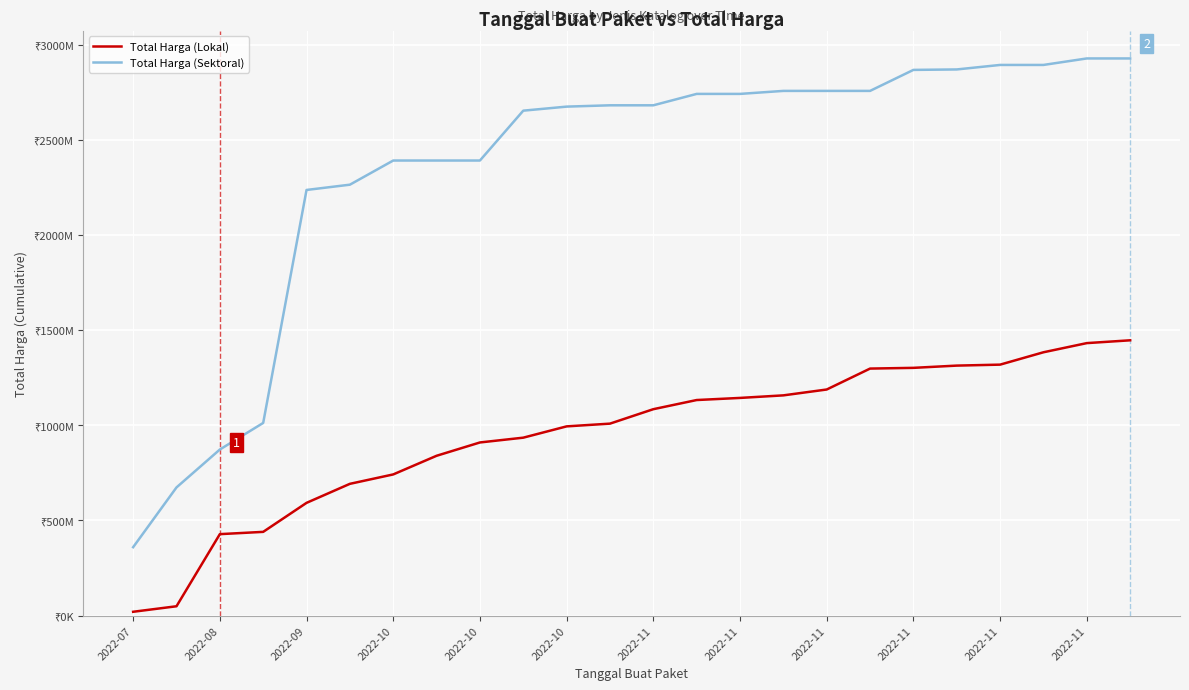

True or false: Total Harga (Lokal) and Total Harga (Sektoral) intersect in this chart.

False